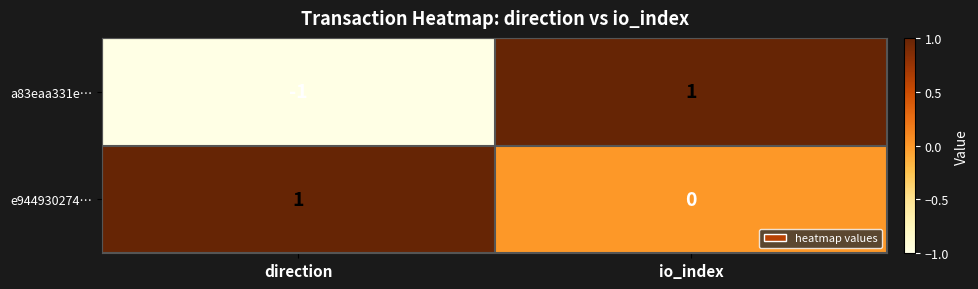

At how many categories does at least one series exceed 0?

2